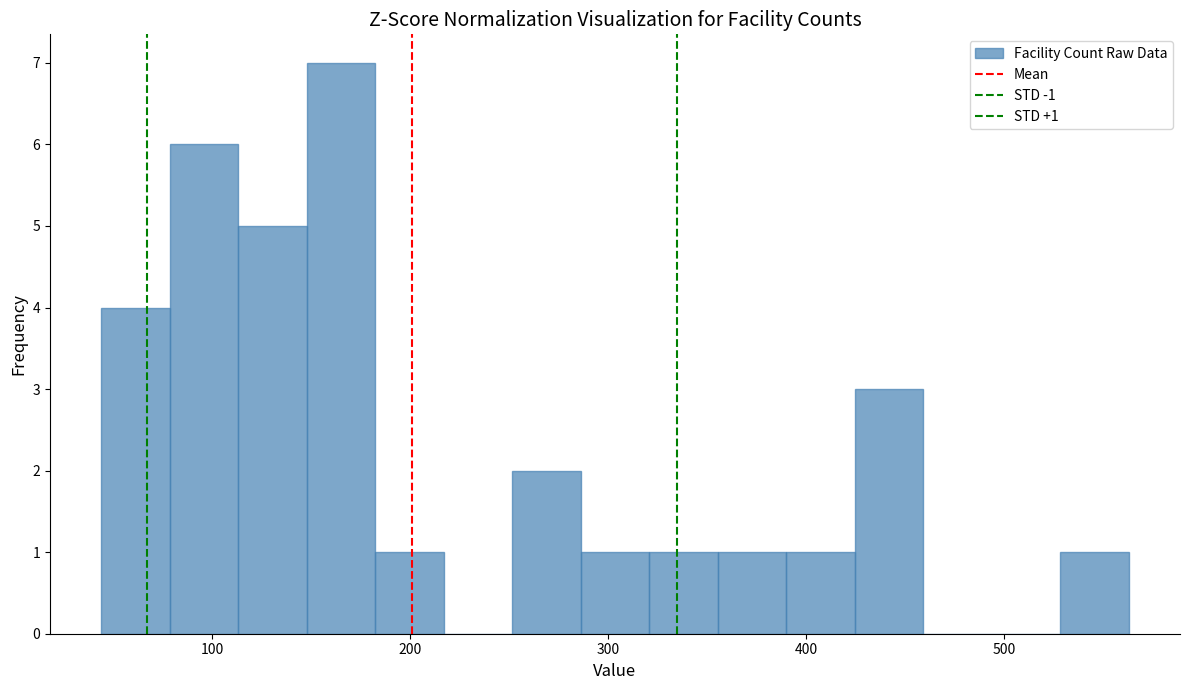

Around what value on the x-axis is the tallest bar? Give the approximate position of its centre, as read against the axis.

170